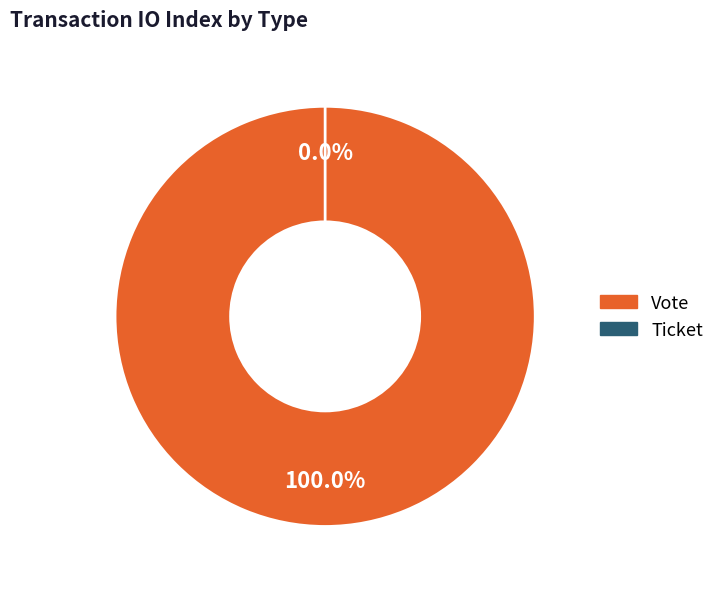

The Ticket slice represents 1% of the pie. True or false?

False